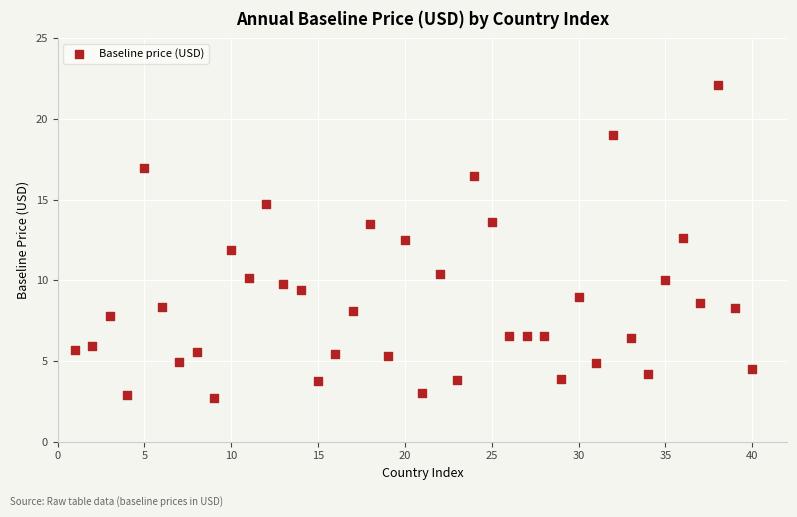

What is the range of Y values (max minus min)?

19.4